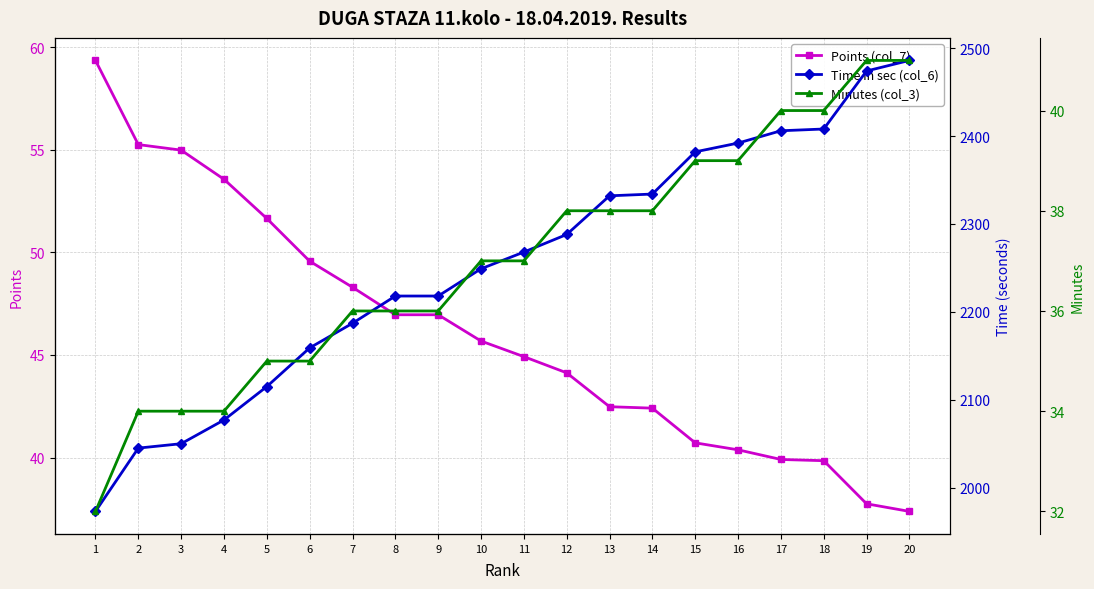

Is the value of Minutes (col_3) at 10 greater than the value of Points (col_7) at 7?

No